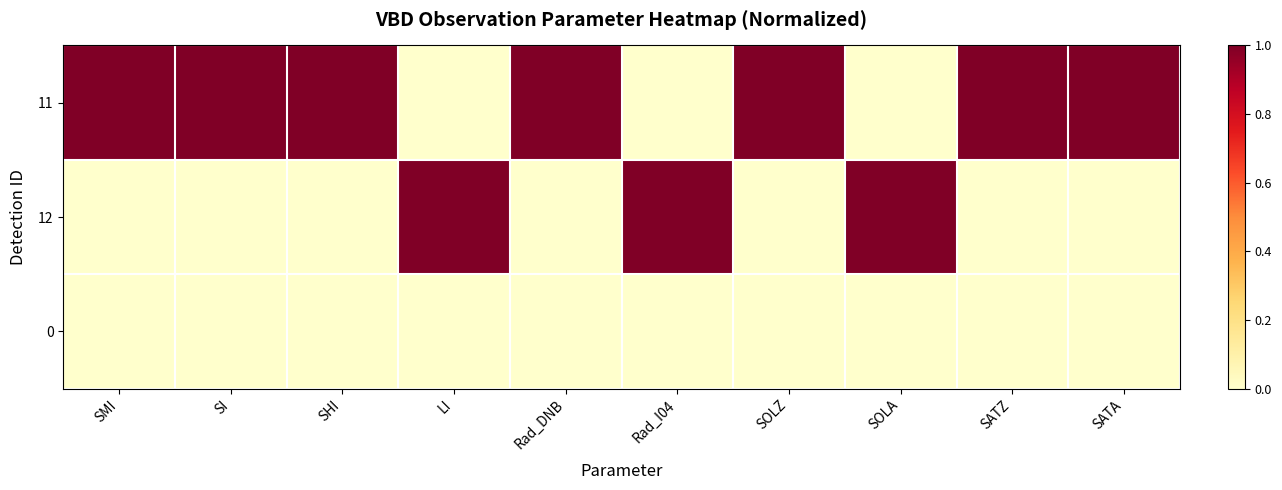

What is the spread (max minus min) of values at Rad_DNB?

1